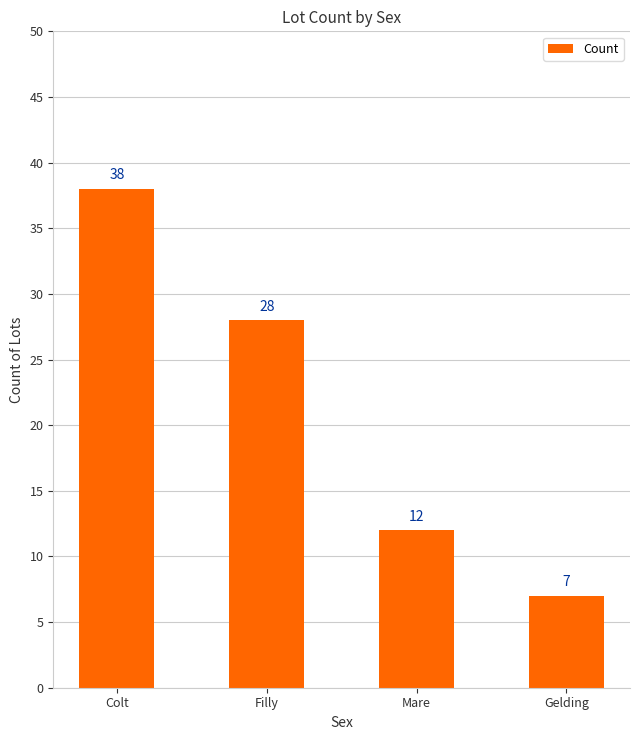

Is it true that the value at Filly is 28?

True